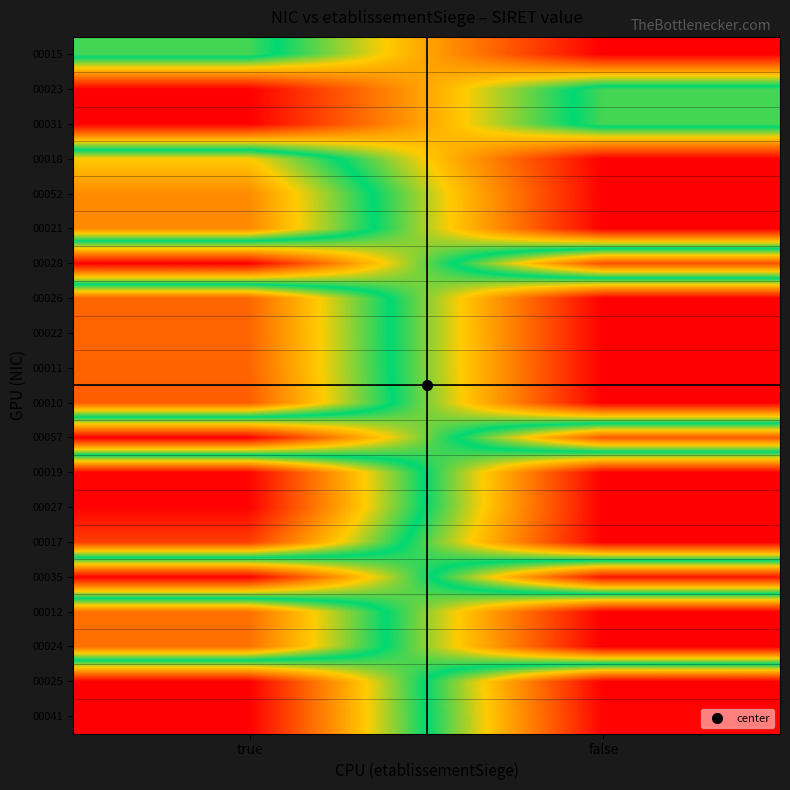

At which category does the chart reach its peak across all series?

false